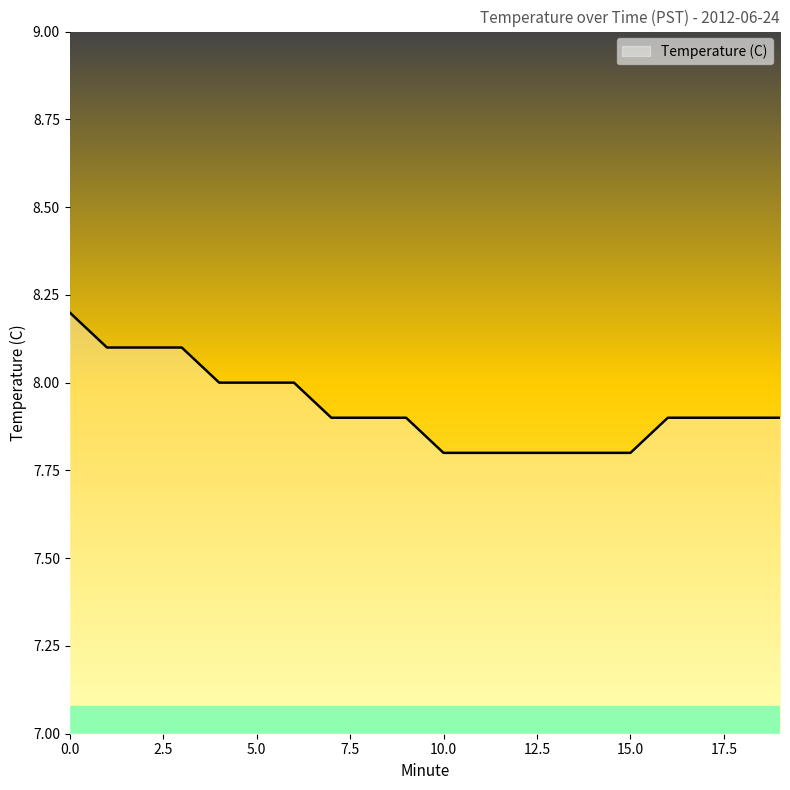

What is the smallest value displayed?

7.8